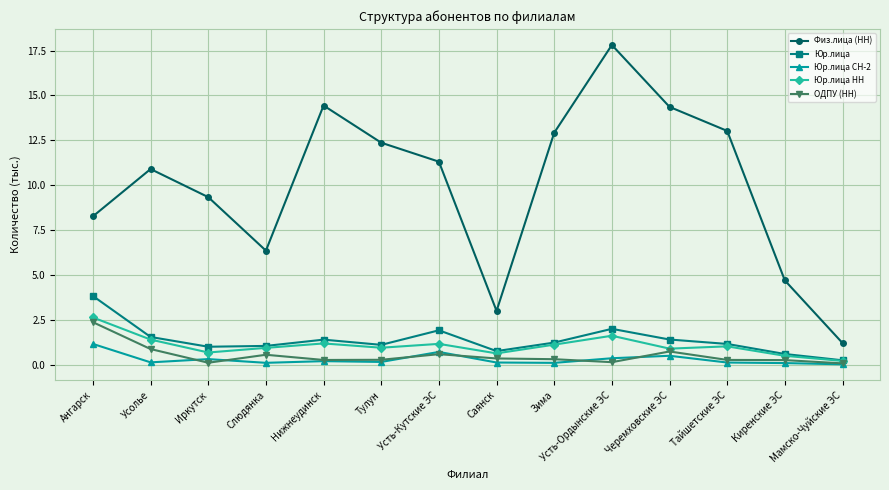

True or false: Юр.лица СН-2 and Физ.лица (НН) intersect in this chart.

False